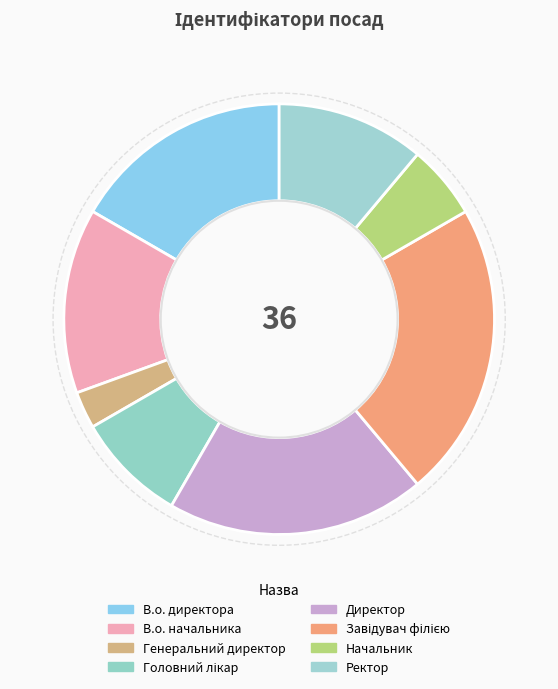

How many segments does this pie chart have?

8